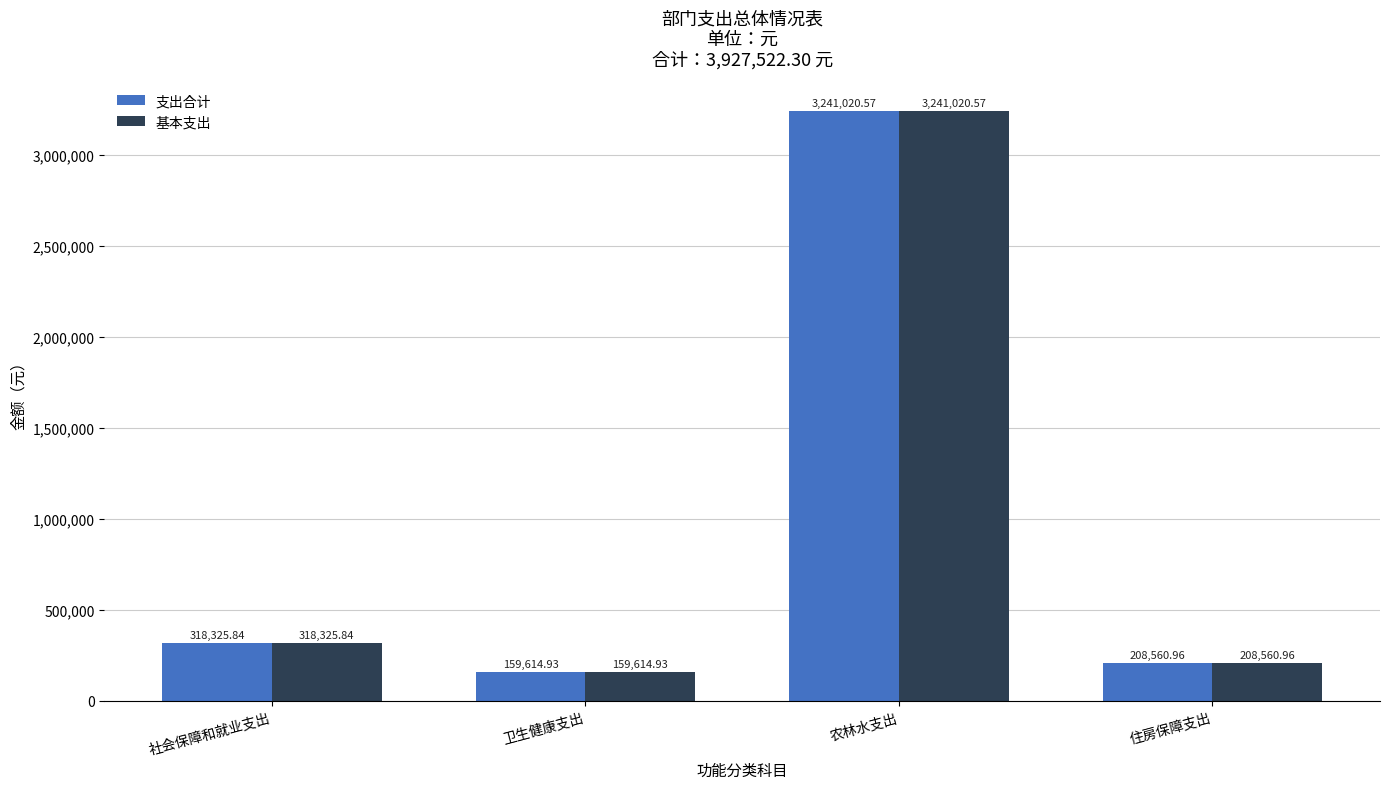

What position from the right is 住房保障支出?

1